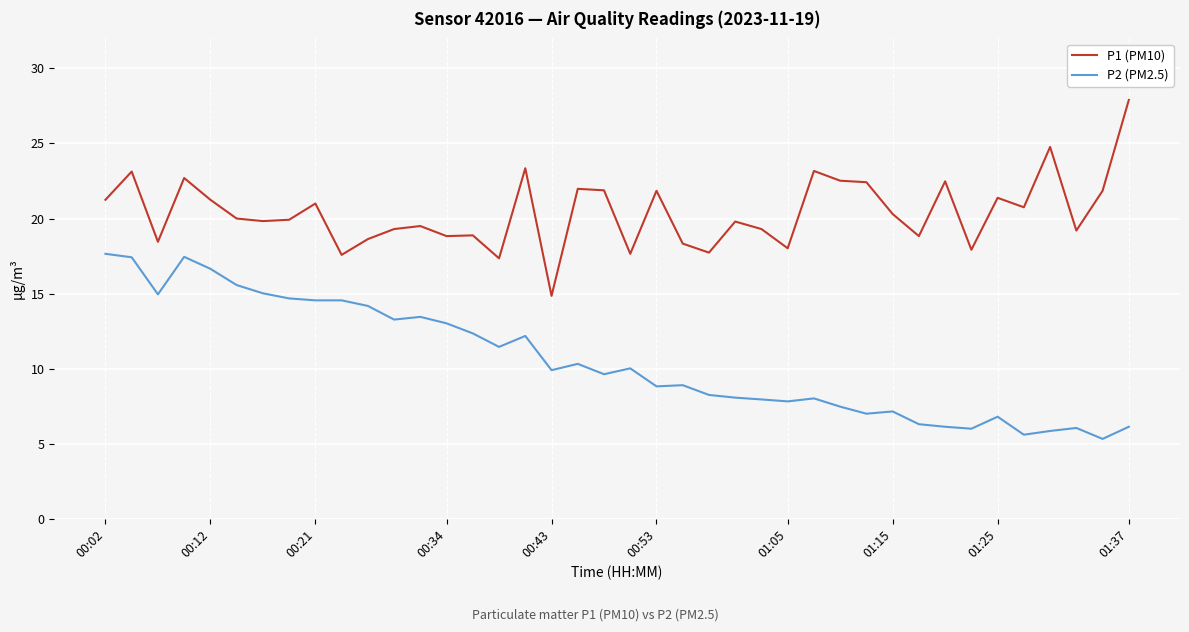

What is the smallest value displayed?

5.3